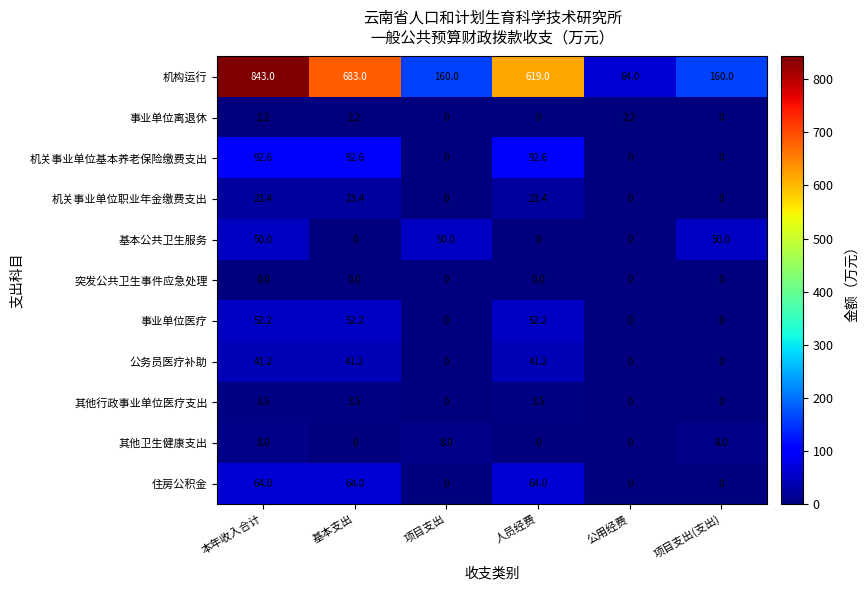

What is the highest value of the 事业单位医疗 series?

52.2